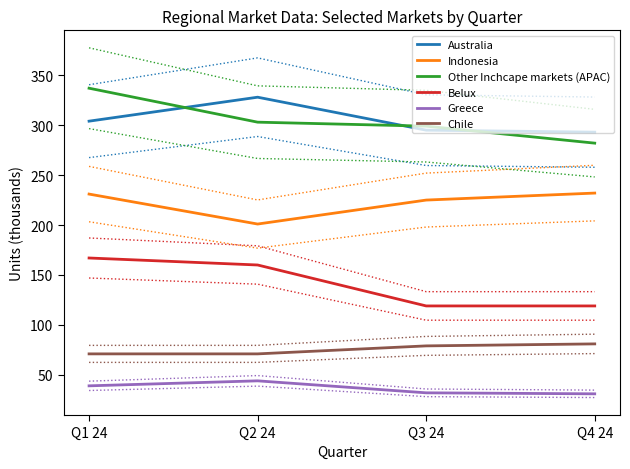

At how many categories does at least one series exceed 211?

4